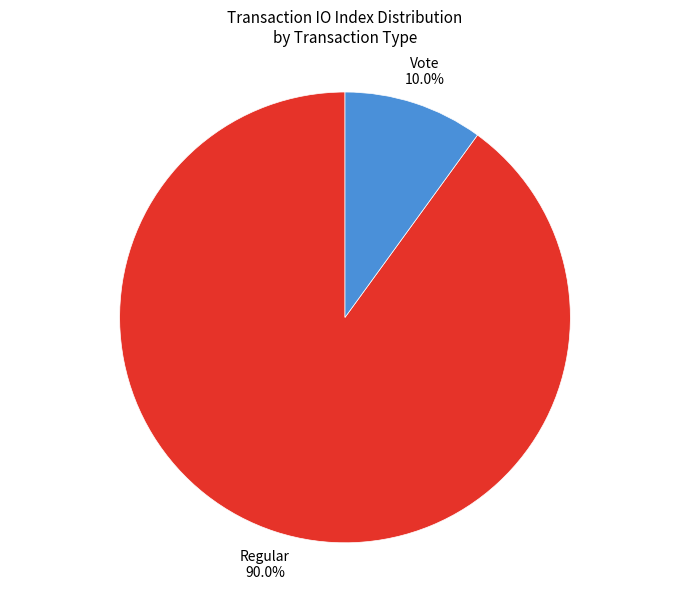

How many segments does this pie chart have?

2